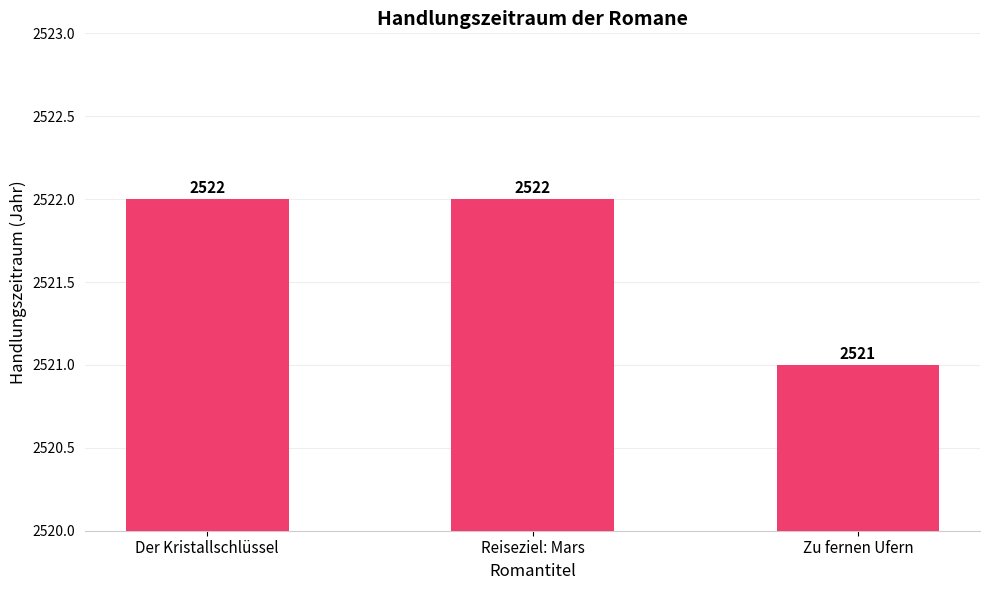

What is the value of the 2nd bar from the left?

2522